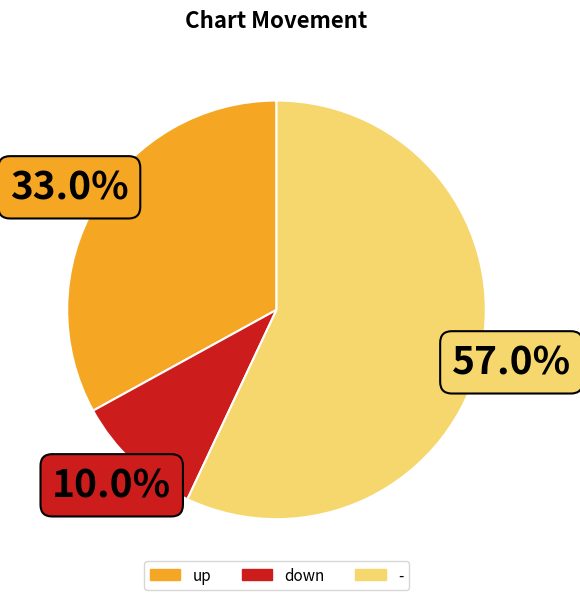

To the nearest percent, what percentage of the pie is -?

57%